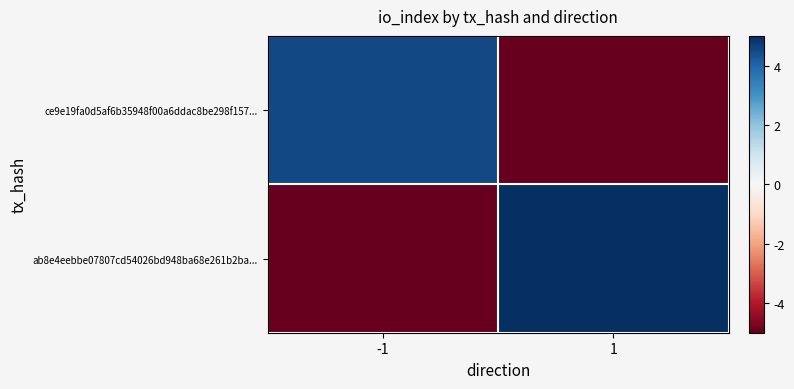

Reading right to left, list all the values displayed in this chart.

ce9e19fa0d5af6b35948f00a6ddac8be298f157...: 1=-10.5	-1=4.5
ab8e4eebbe07807cd54026bd948ba68e261b2ba...: 1=16.5	-1=-10.5